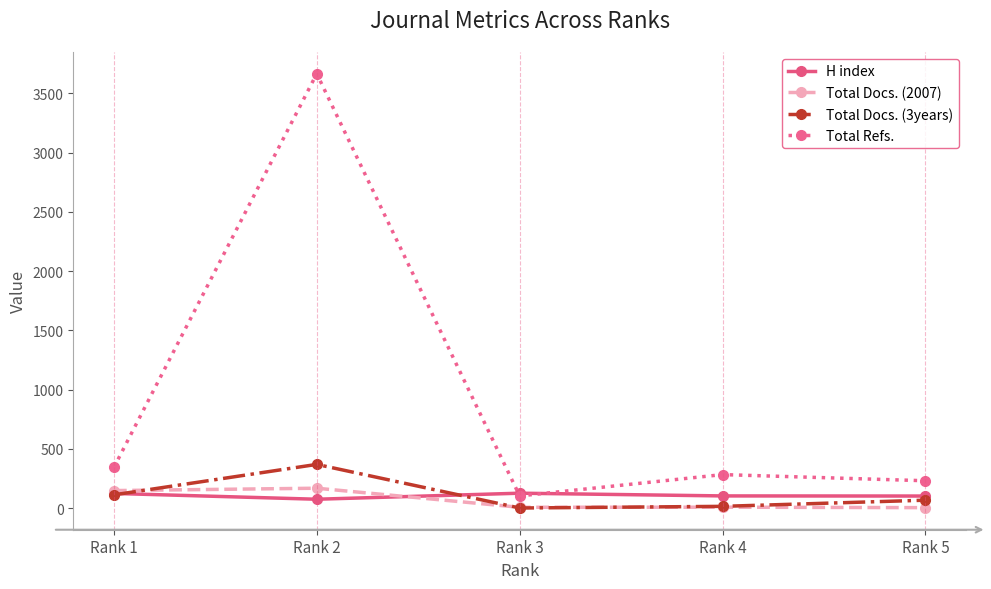

At which category is the sum across all series the highest?

Rank 2